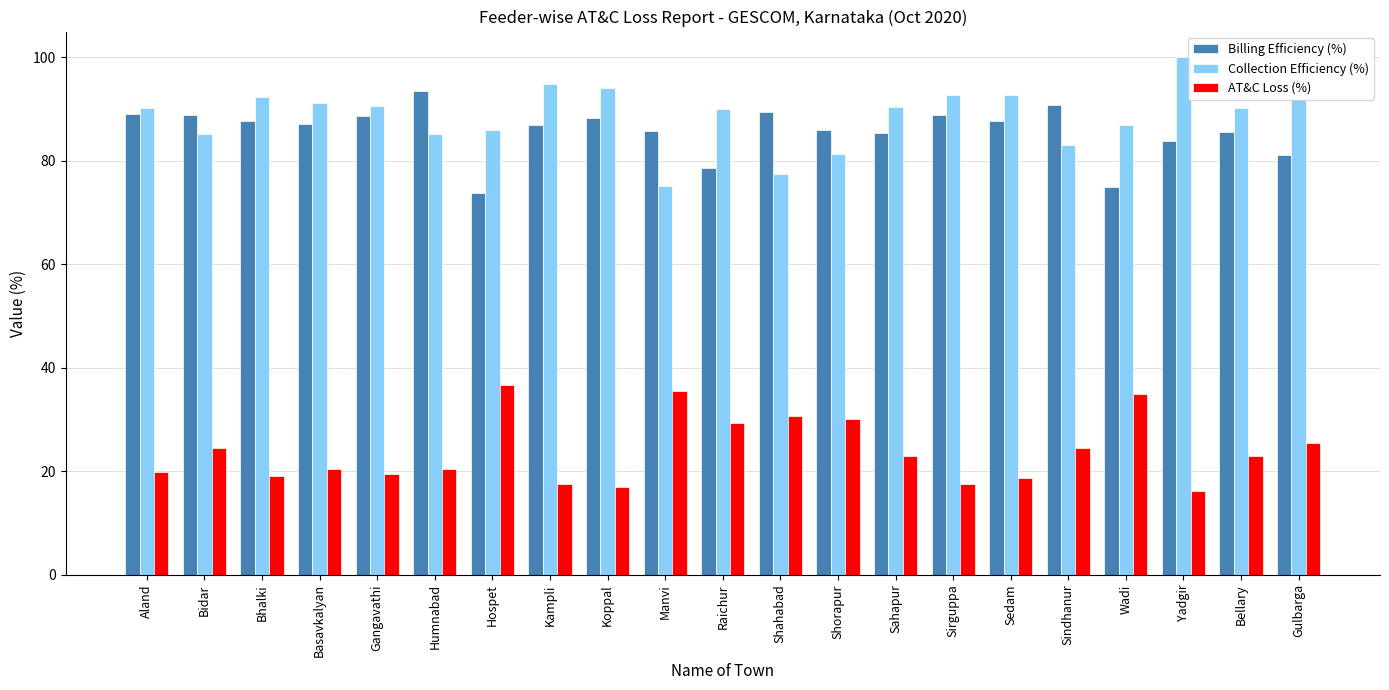

How many bars are there in each group?

3